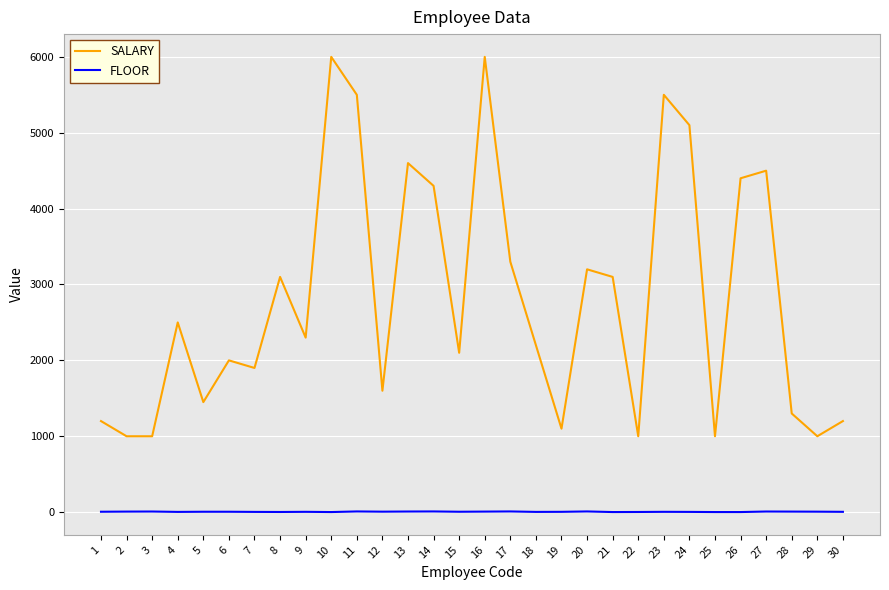

Is the value of FLOOR at 6 greater than the value of SALARY at 29?

No